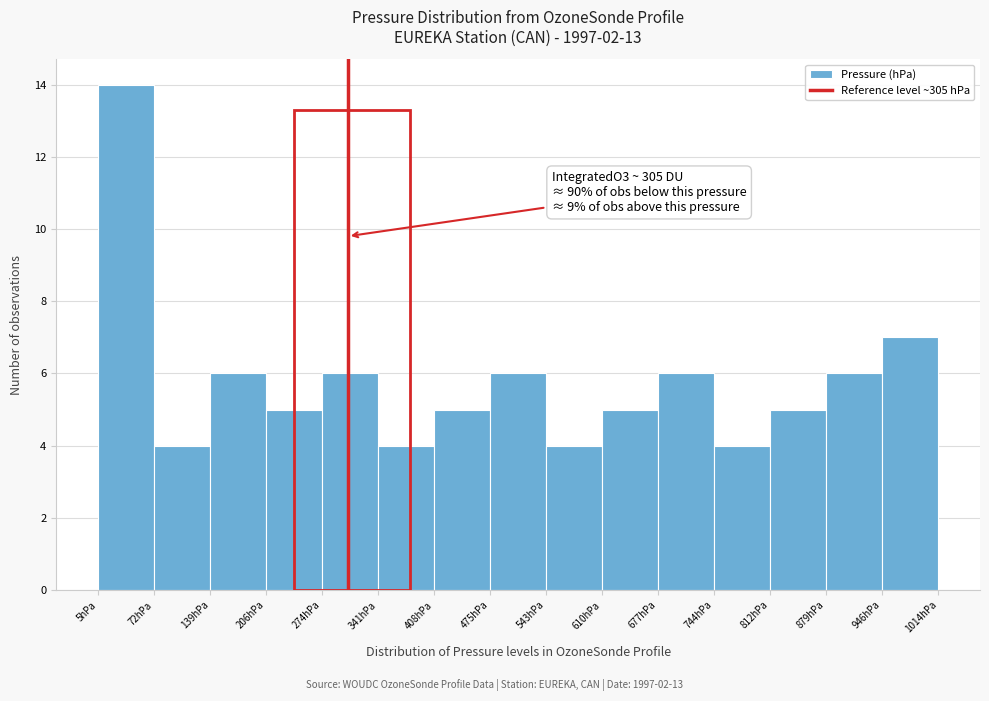

Which range on the x-axis has the tallest bar?

10 to 70